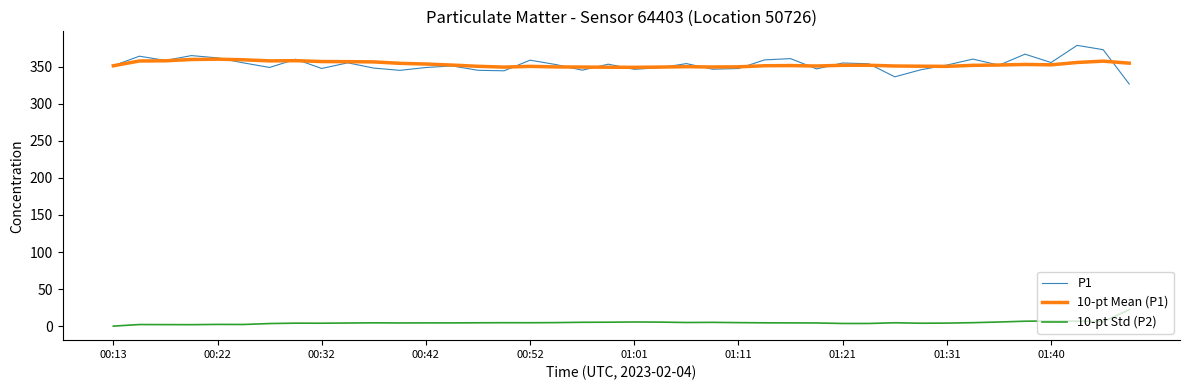

What is the sum of all 10-pt Mean (P1) values?

14131.6